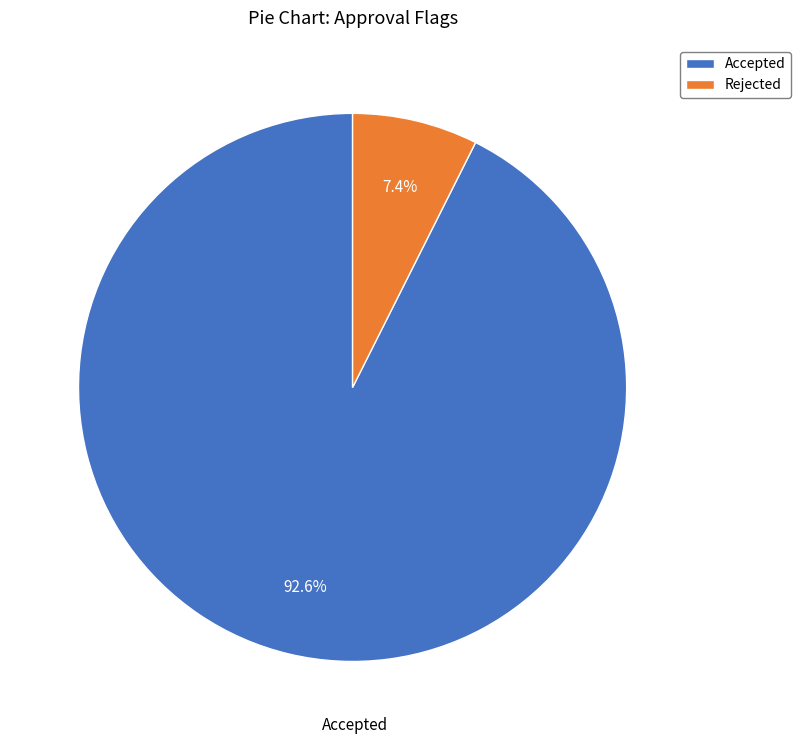

To the nearest percent, what is the difference between the Rejected and Accepted slice percentages?

85%